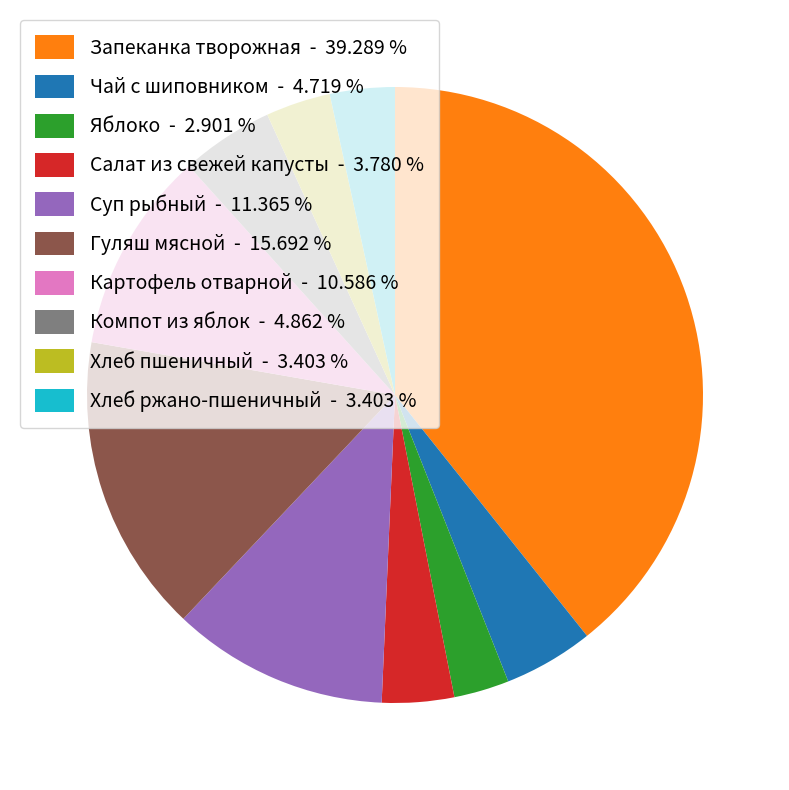

Which has a higher value, Хлеб пшеничный or Суп рыбный?

Суп рыбный